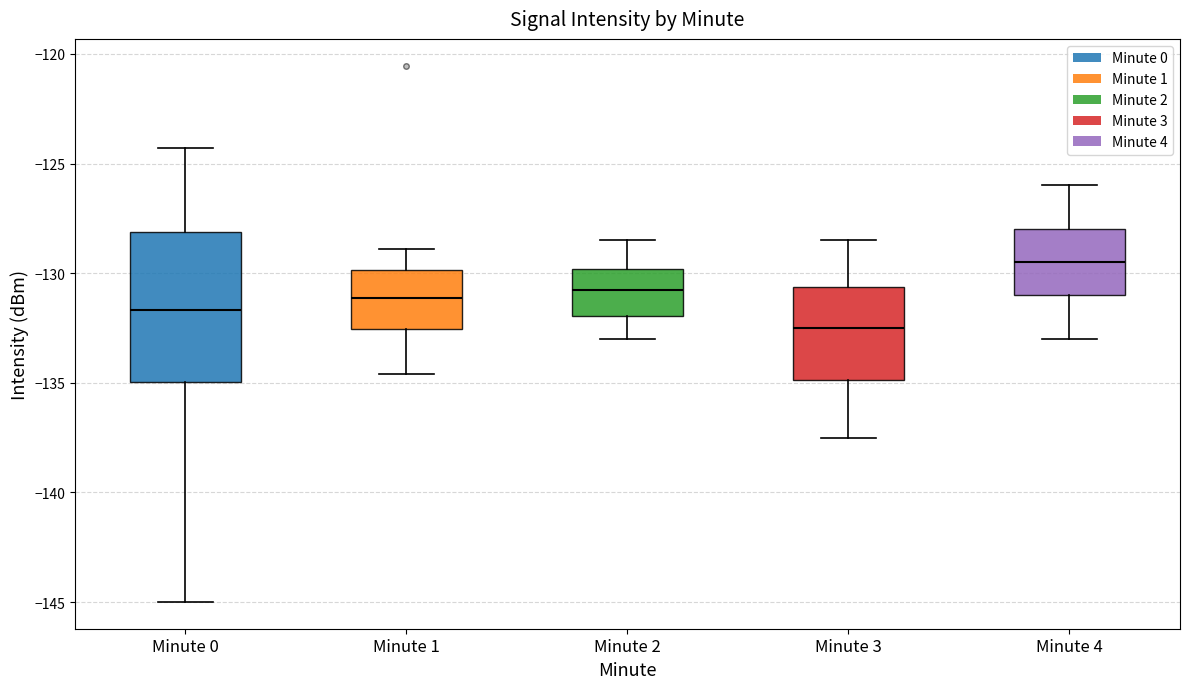

Which box is the tallest, from its lower edge to its upper edge?

Minute 0